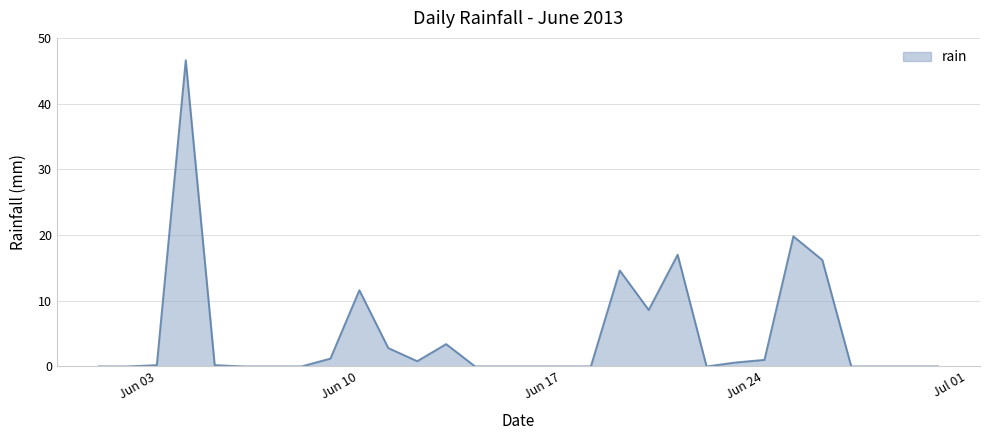

Reading left to right, transcribe all the data shown in this chart.

0.0	0.0	0.2	46.6	0.2	0.0	0.0	0.0	1.2	11.6	2.8	0.8	3.4	0.0	0.0	0.0	0.0	0.0	14.6	8.6	17.0	0.0	0.6	1.0	19.8	16.2	0.0	0.0	0.0	0.0